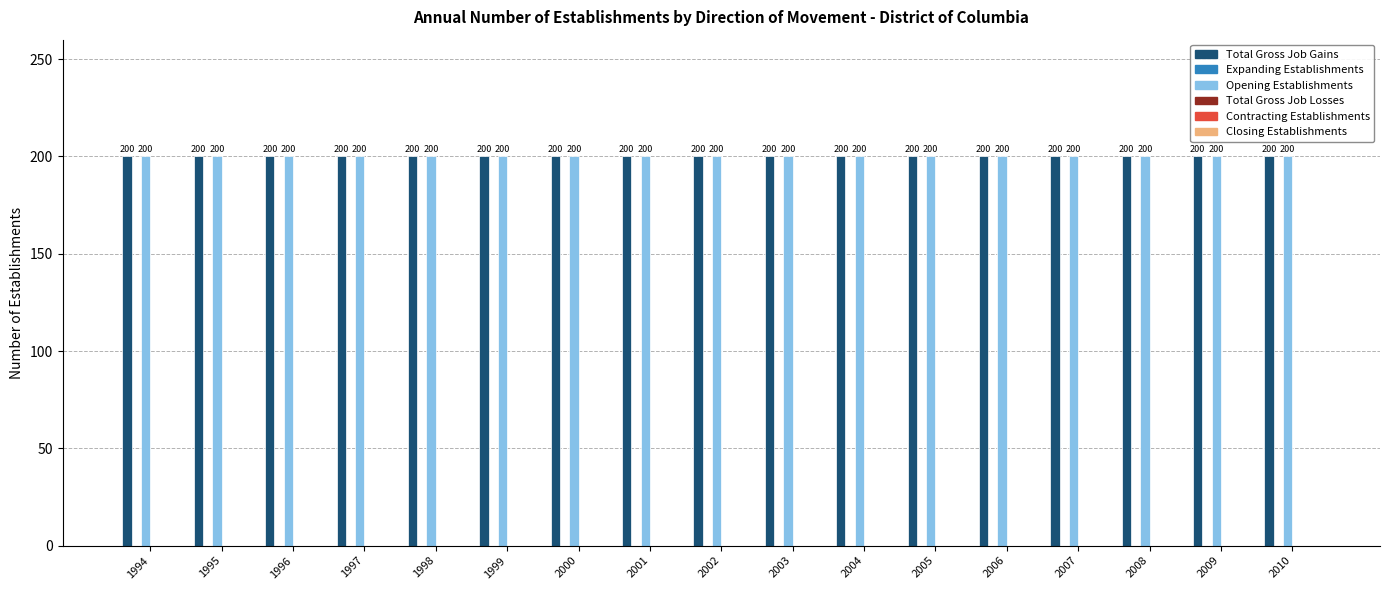

At how many categories does at least one series exceed 126?

17